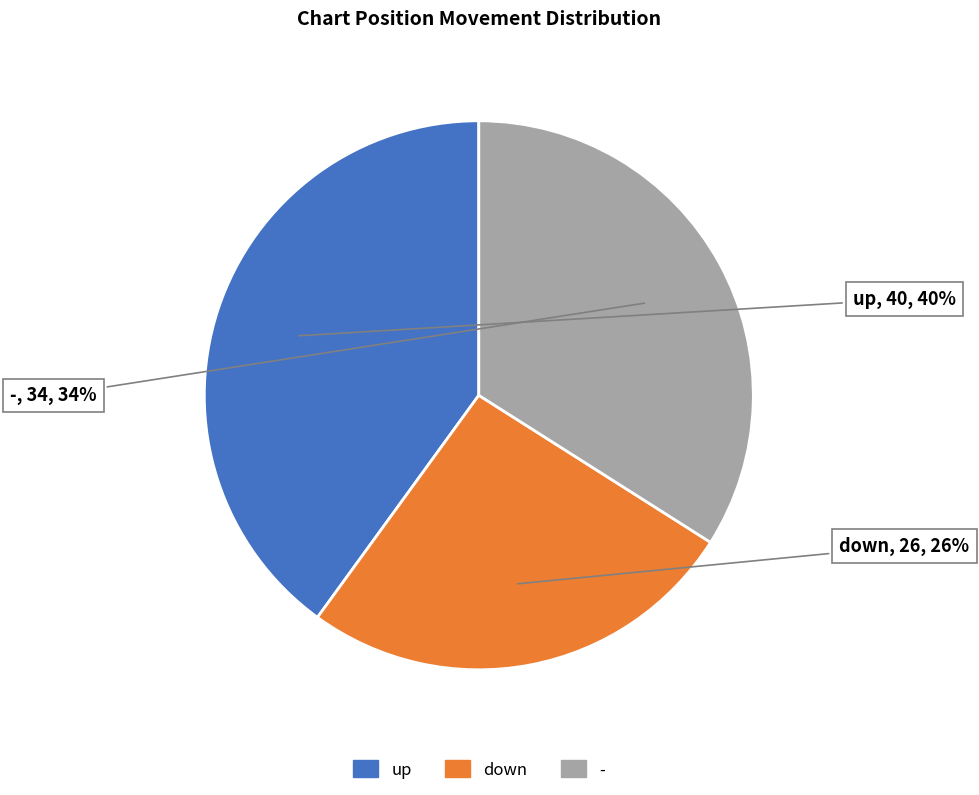

Count the number of slices in the pie.

3